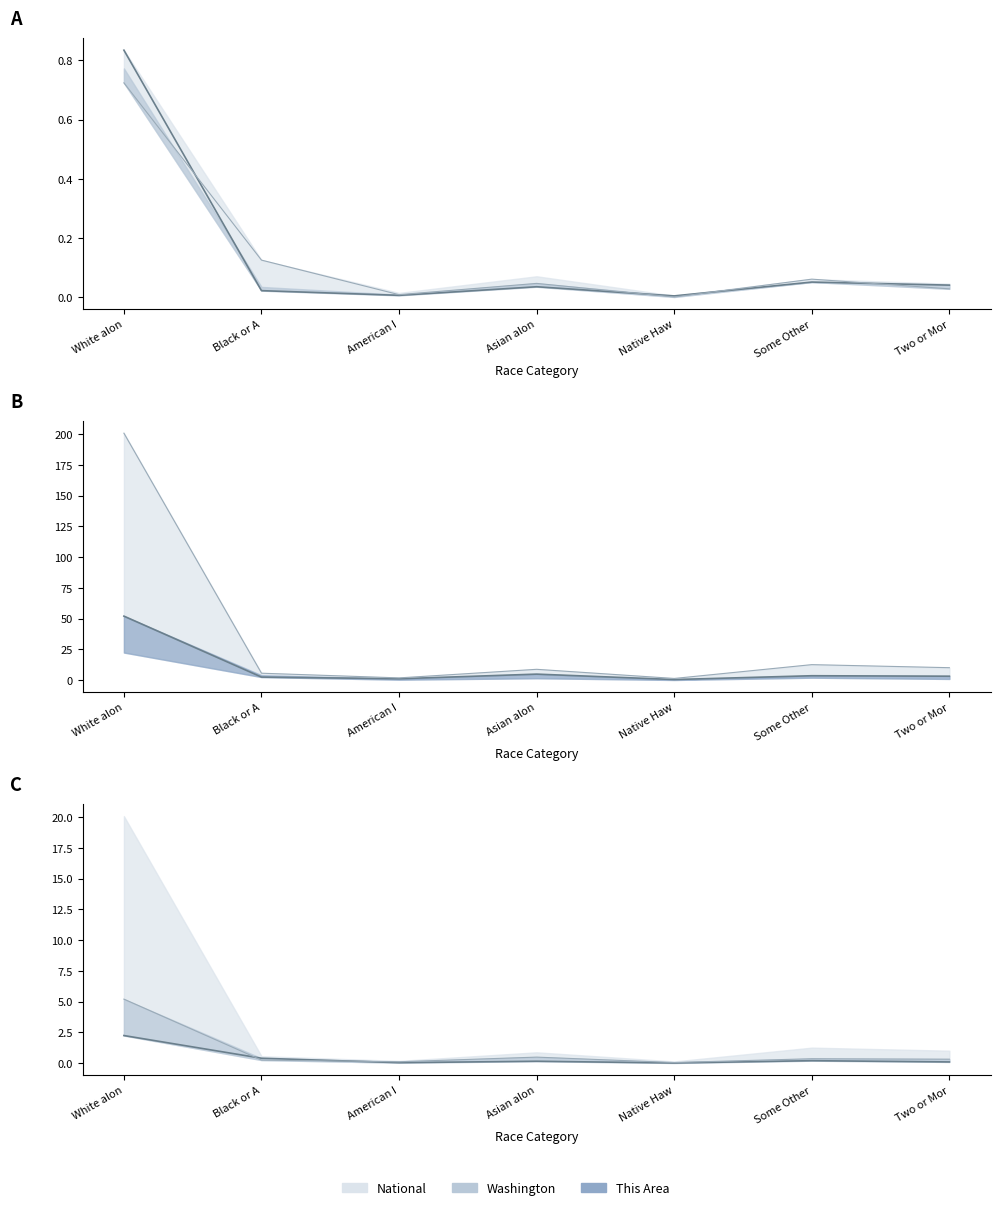

True or false: This Area has more than 0 points higher than both neighbors.

True